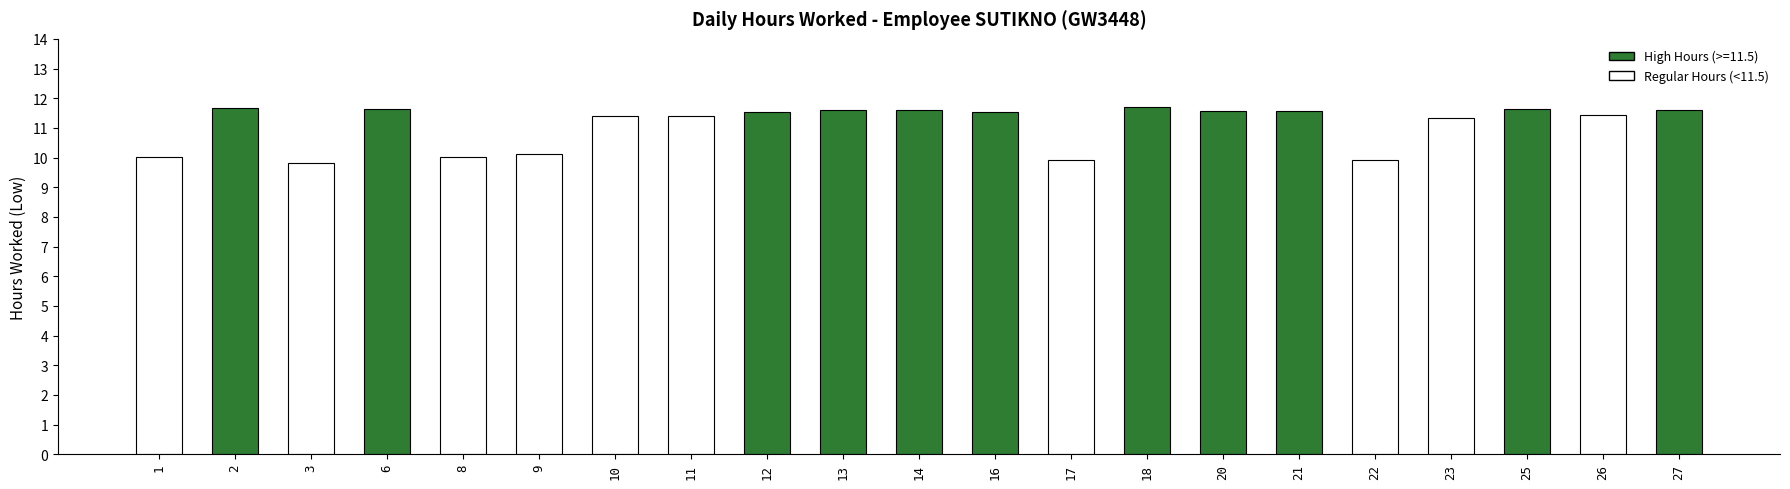

What is the difference between the second highest and minimum values?

1.8